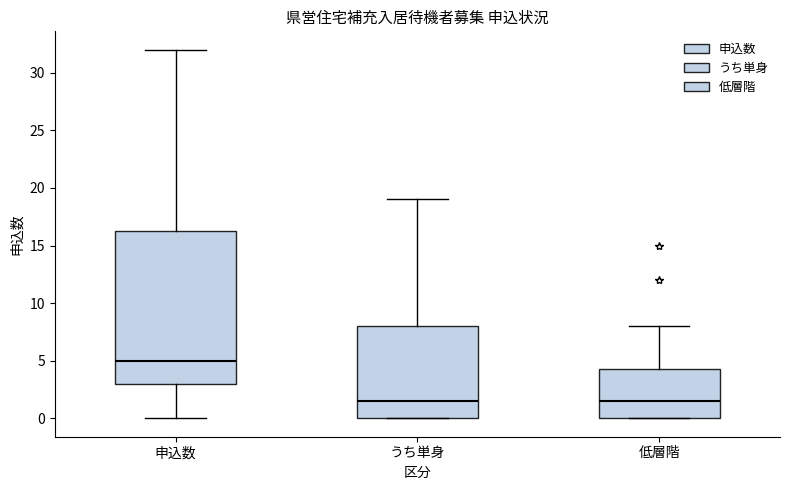

Which box's median line is the highest?

申込数